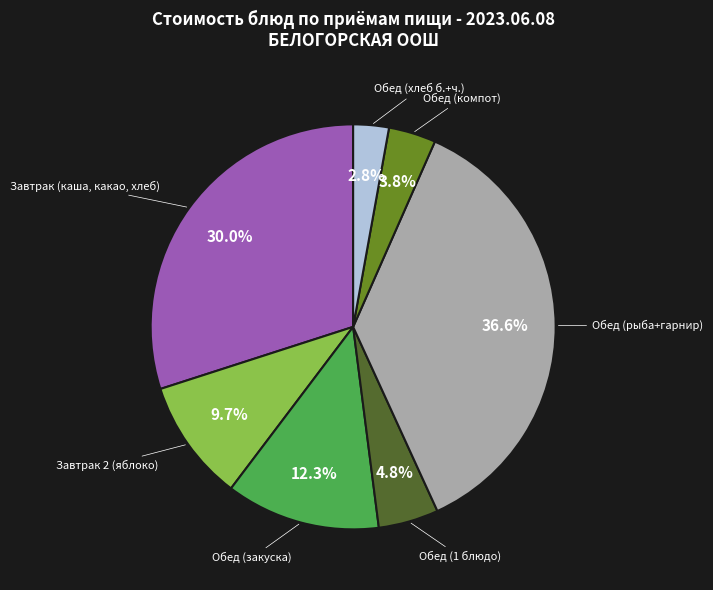

Does any single category account for the majority?

No